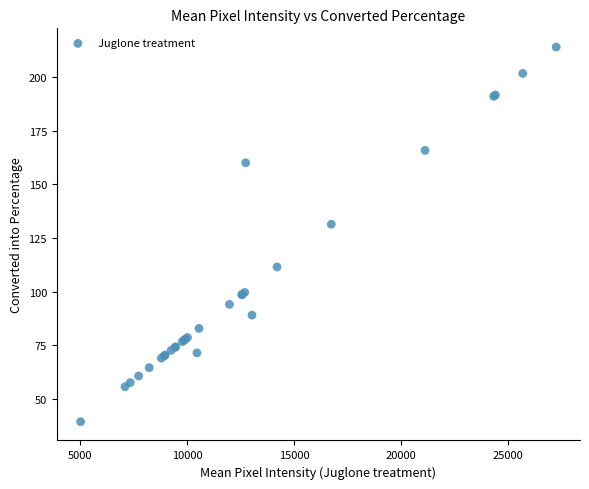

What Y value in the scatter plot is closest to 126?

131.4